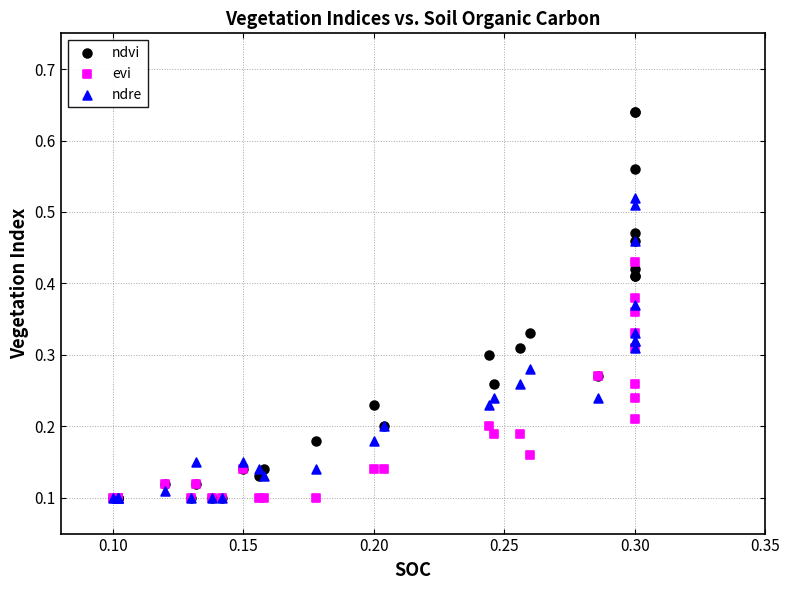

Which series has the widest spread of Y values?

ndvi